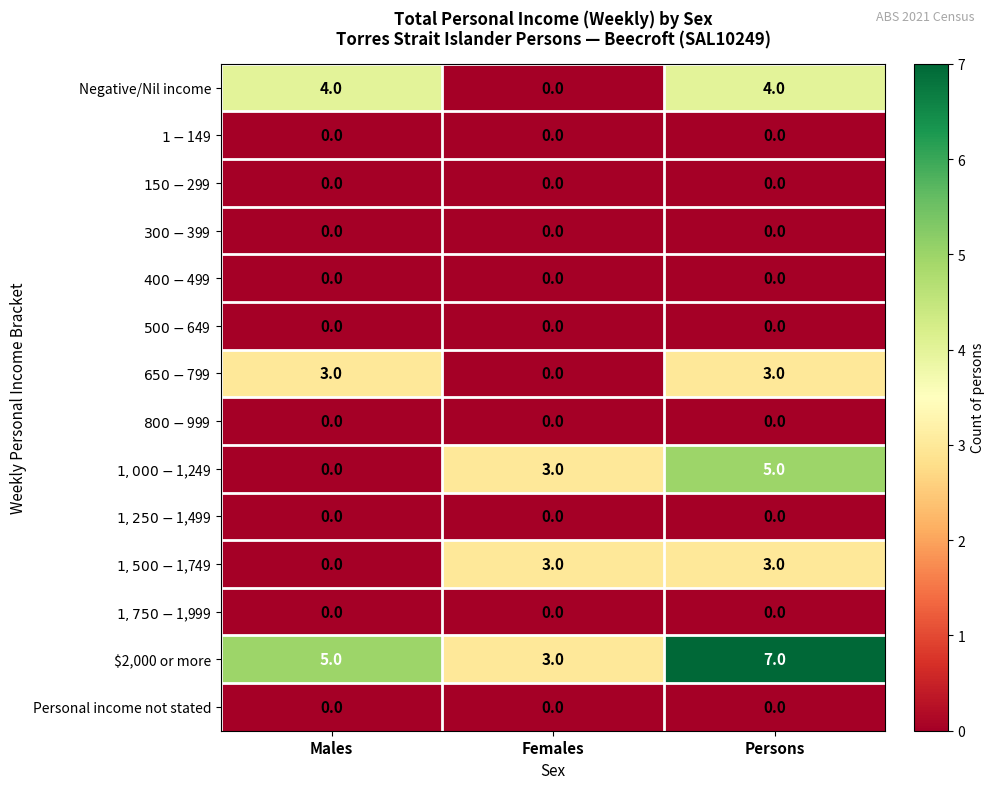

Which label corresponds to the largest value in the chart?

Persons